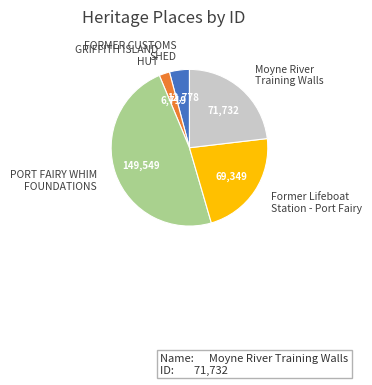

Rank the categories by value from lowest to highest.

GRIFFITH ISLAND HUT, FORMER CUSTOMS SHED, Former Lifeboat Station - Port Fairy, Moyne River Training Walls, PORT FAIRY WHIM FOUNDATIONS